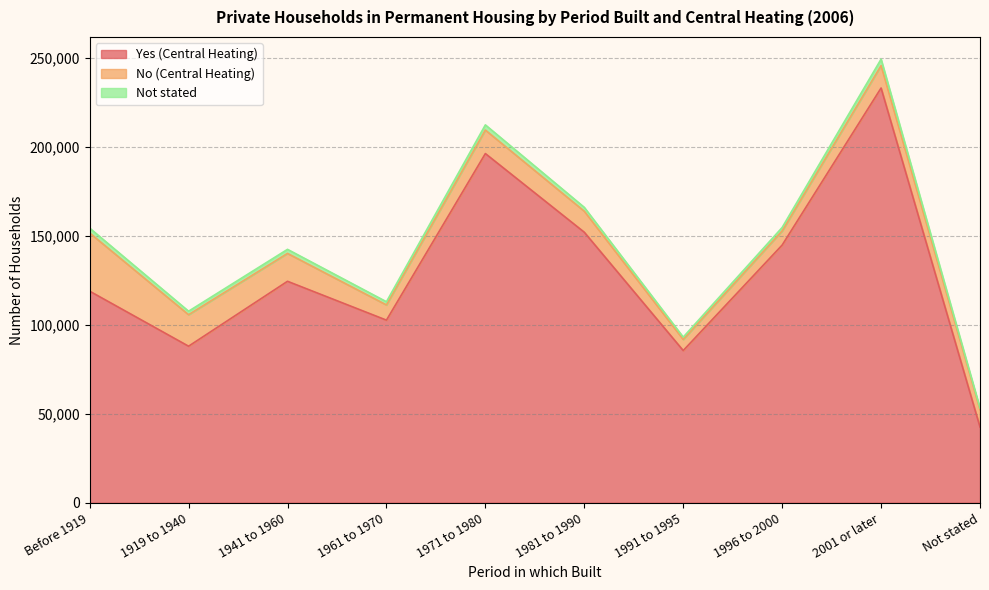

What is the total value across all series at 1996 to 2000?

154706